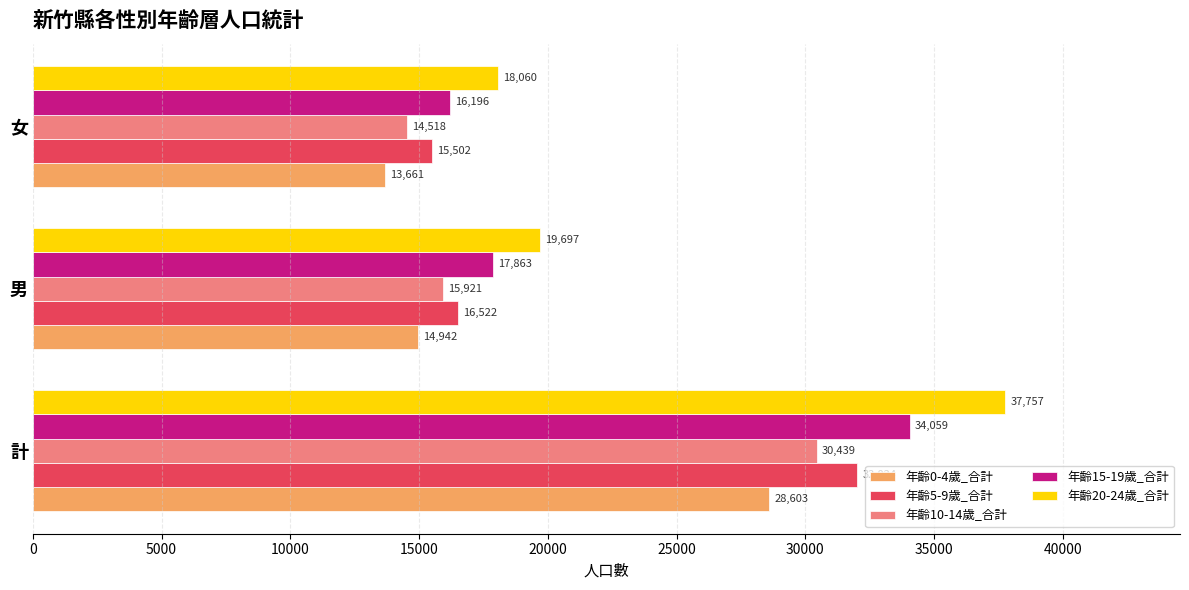

At how many categories does at least one series exceed 17751?

3